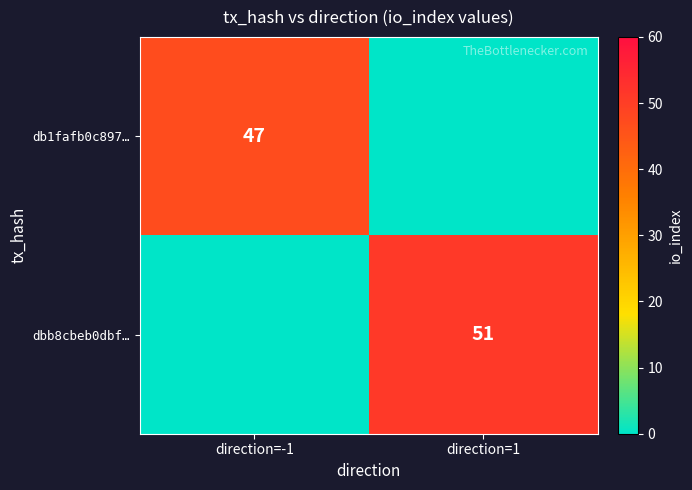

Is it true that dbb8cbeb0dbf… equals 51 at direction=1?

True